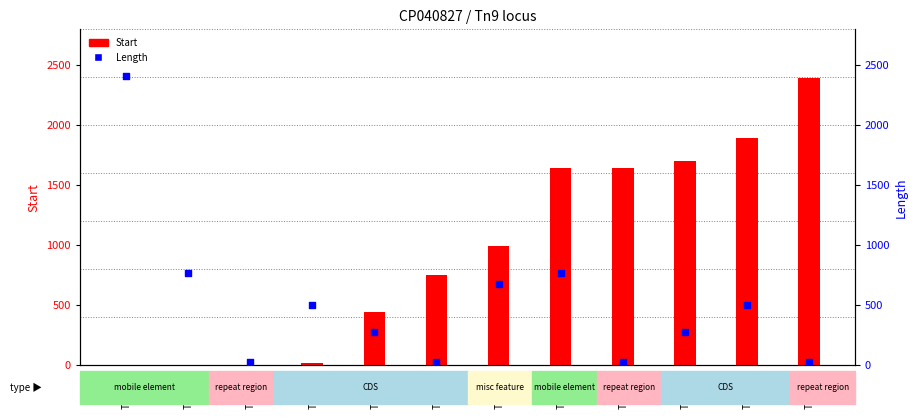

At how many categories does at least one series exceed 1343?

6